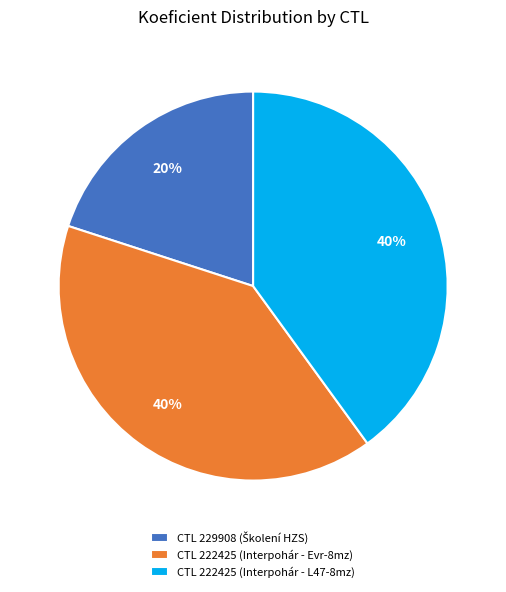

Is it true that CTL 222425 (Interpohár - L47-8mz) is 51% of the pie?

False